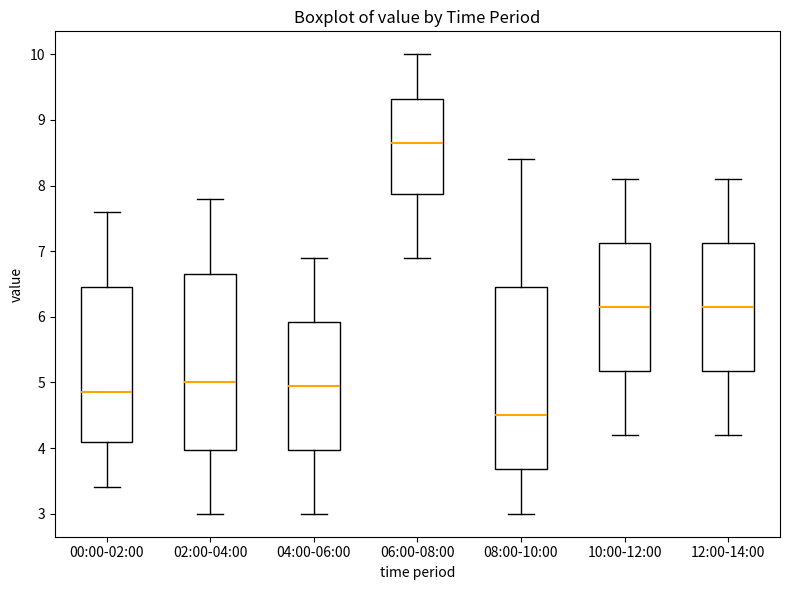

Comparing the boxes themselves (not the whiskers), which one is the tallest?

08:00-10:00